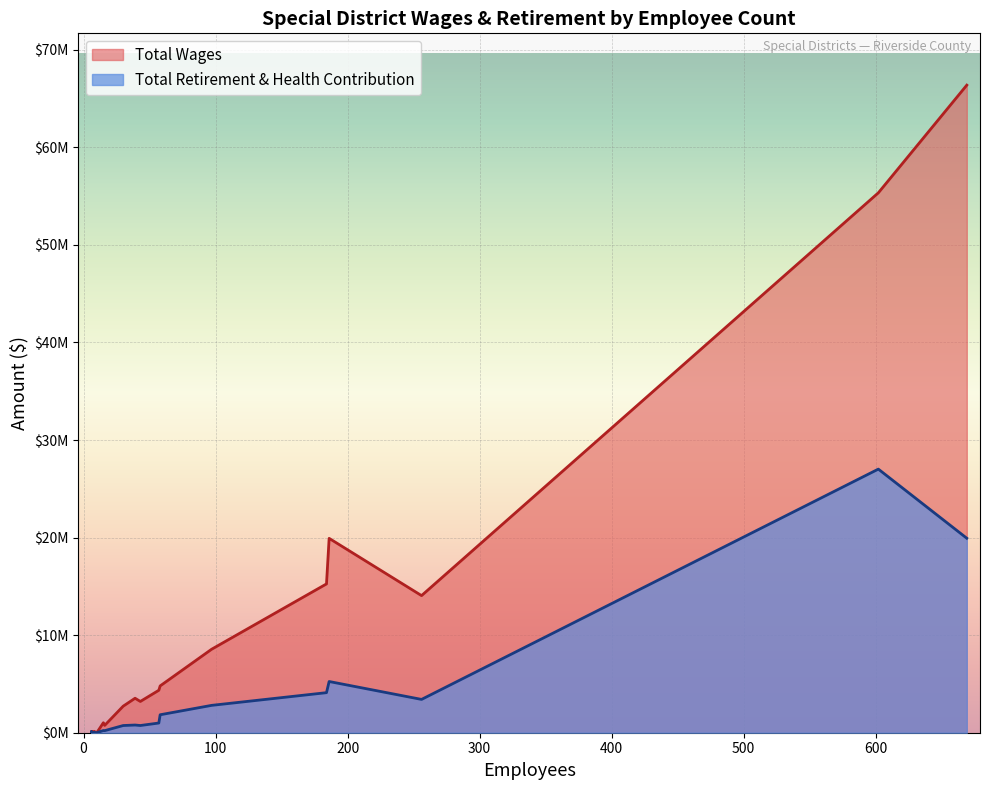

True or false: Total Wages has more than 0 points higher than both neighbors.

False